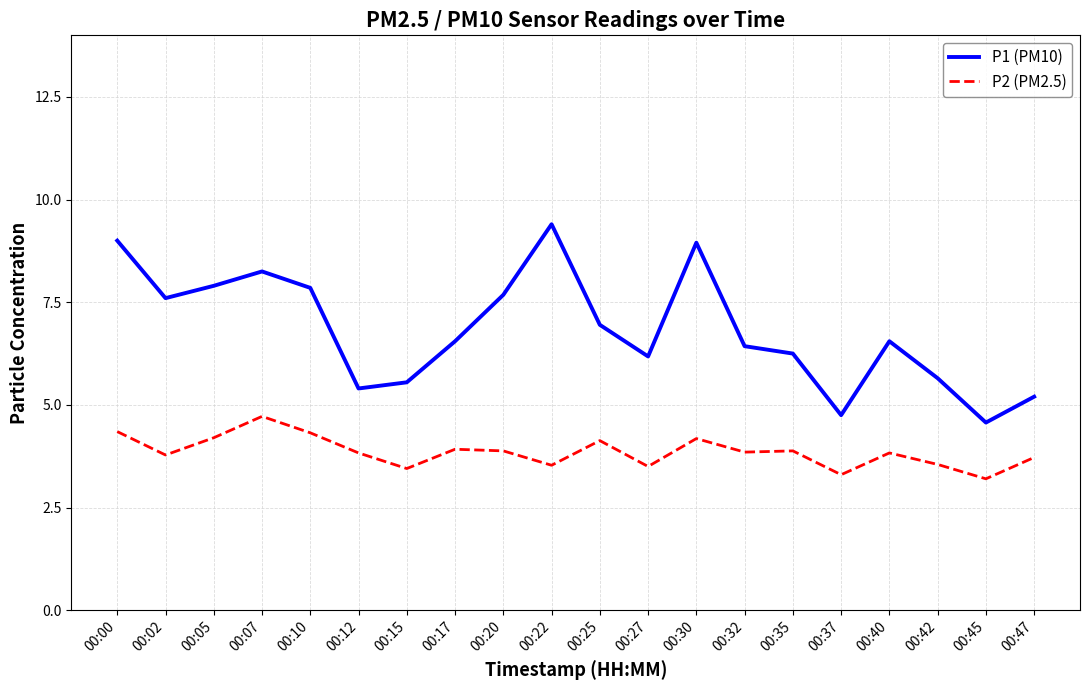

List the series in order of their peak value, highest first.

P1 (PM10), P2 (PM2.5)